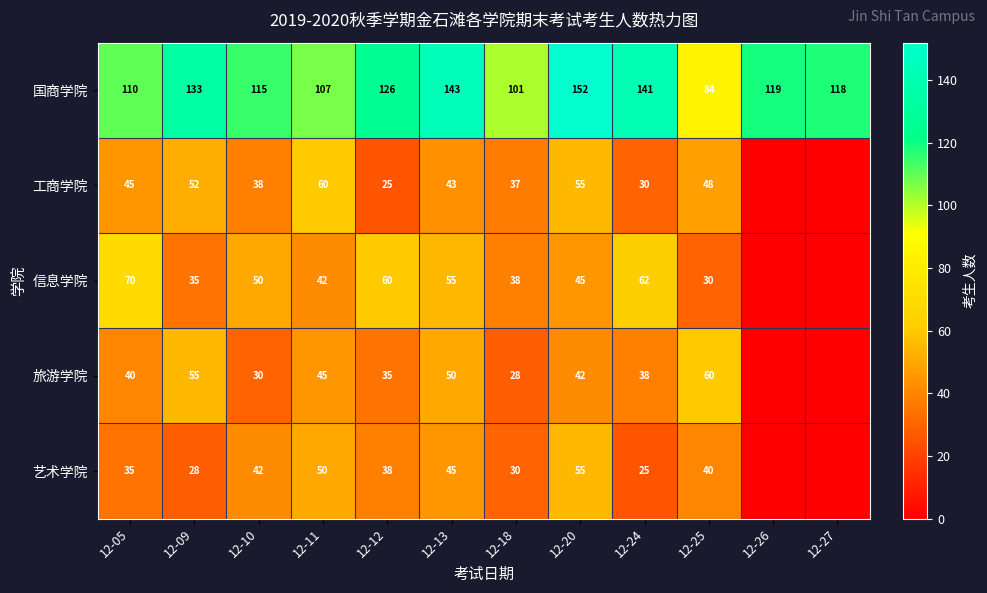

Which series changed the most between 12-09 and 12-24?

信息学院